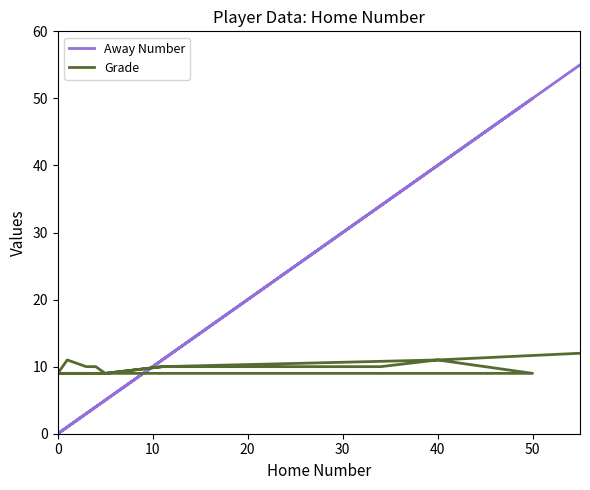

Which series has the widest spread of values?

Away Number